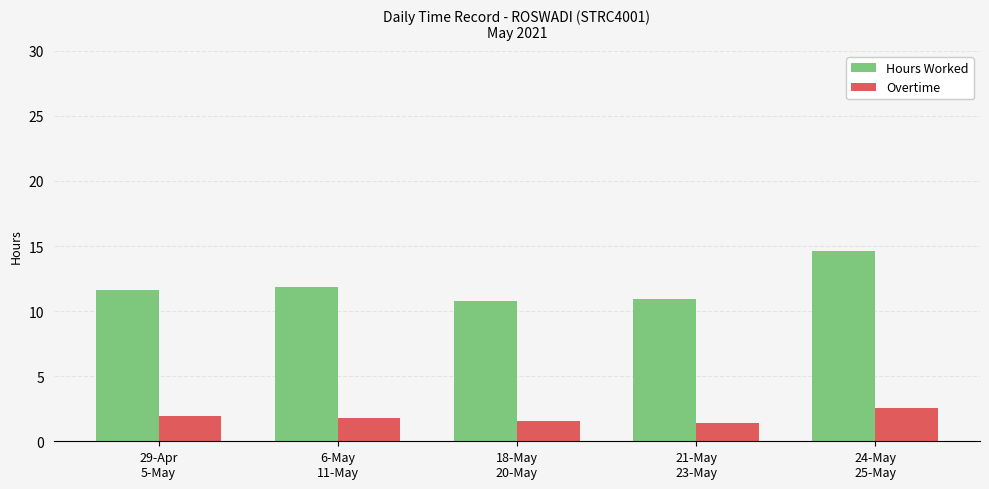

Which series has the largest total across all categories?

Hours Worked